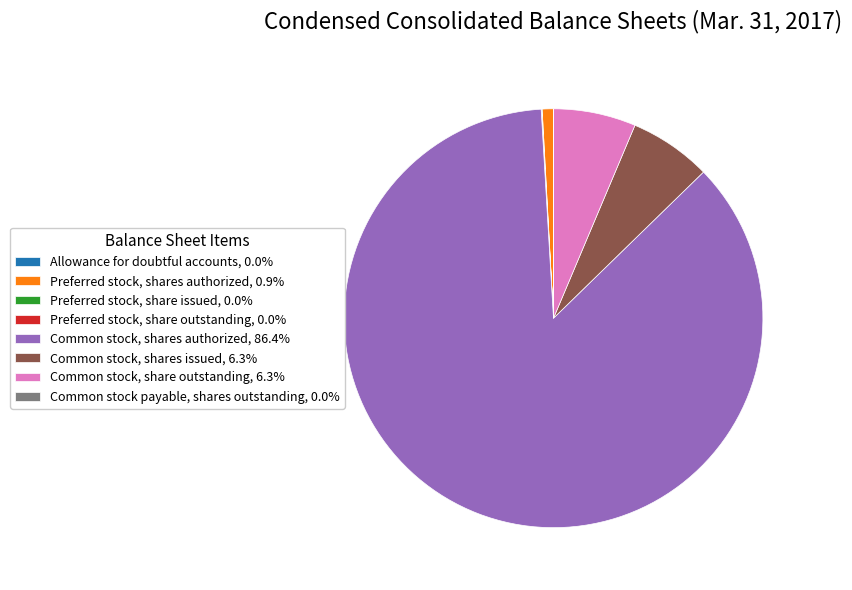

Is there a majority slice in this chart?

Yes